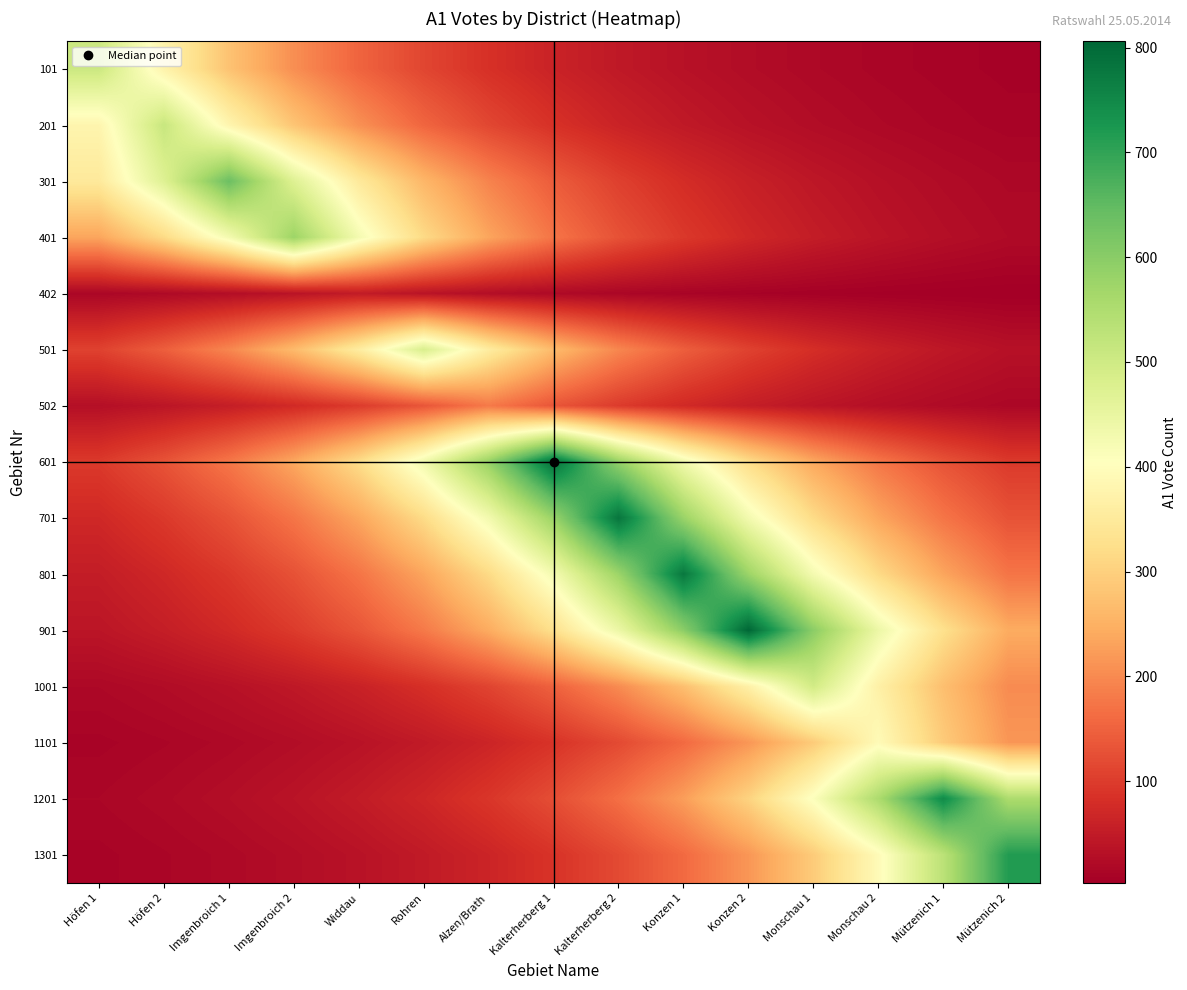

At which category does the chart reach its minimum across all series?

Mützenich 2